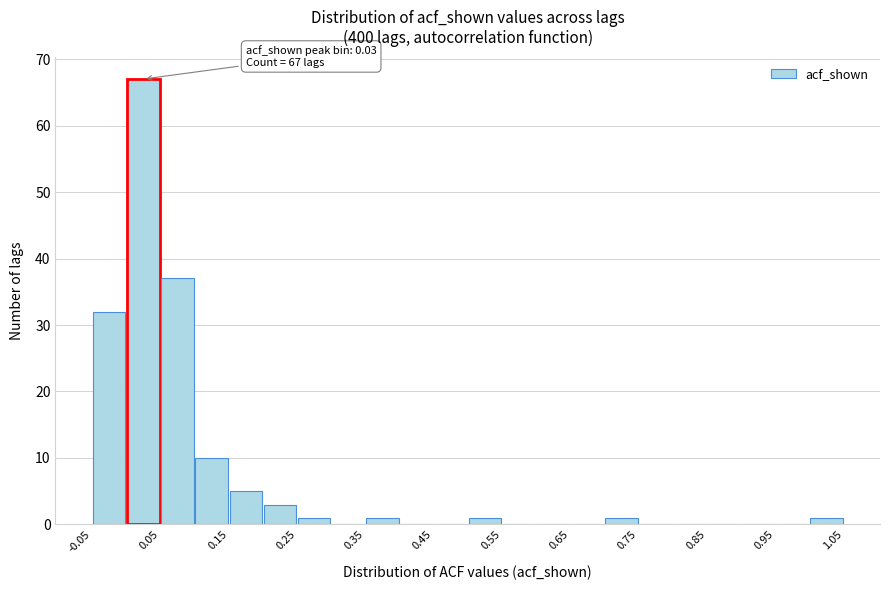

Over which range of the x-axis is the bar tallest?

0.00 to 0.05